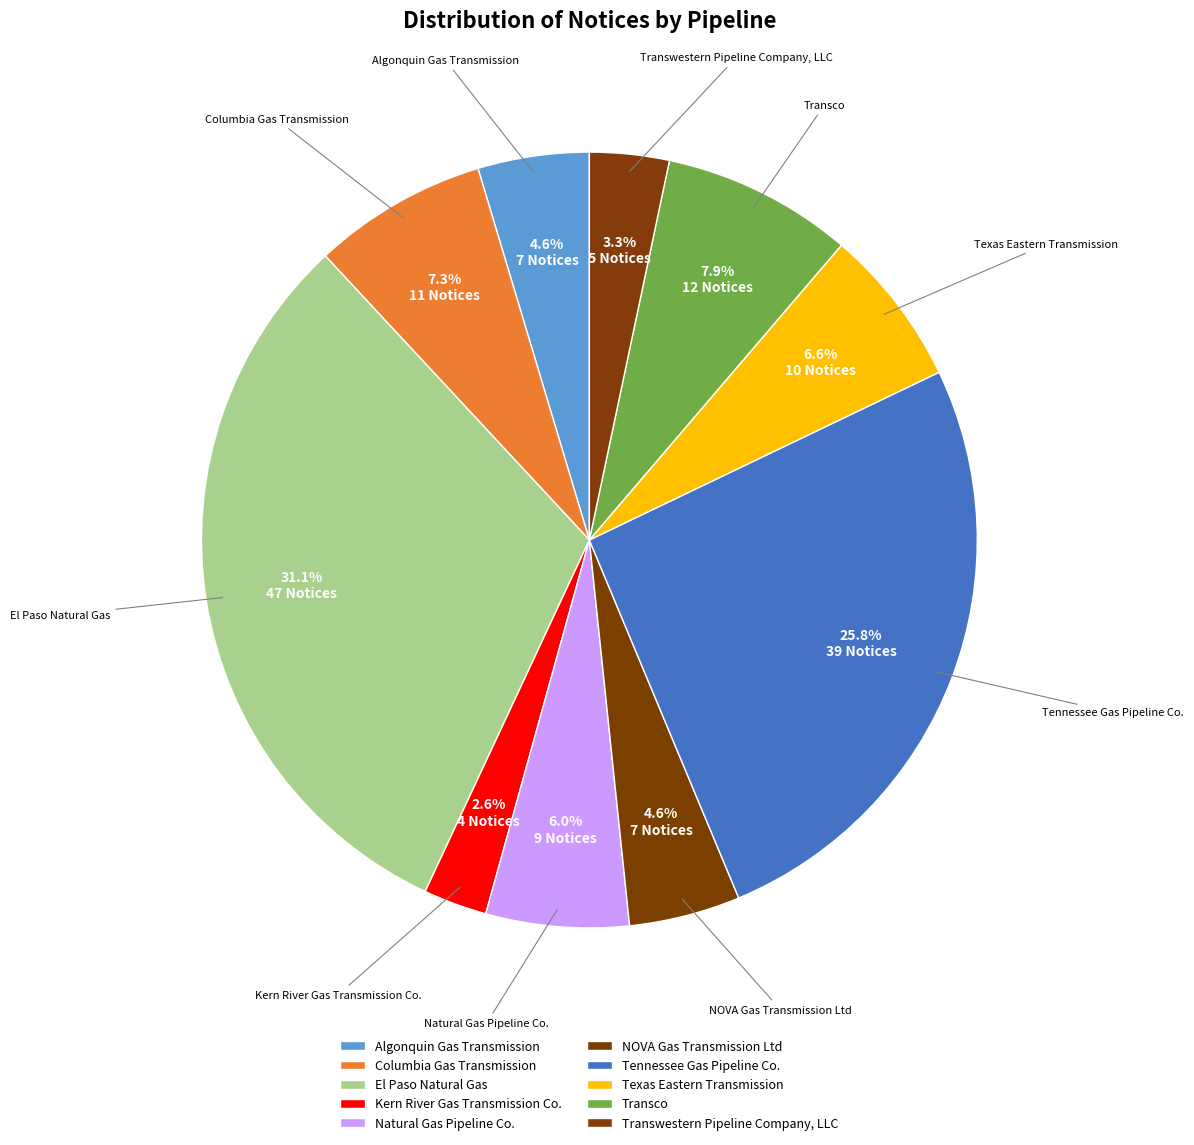

Does any single category account for the majority?

No